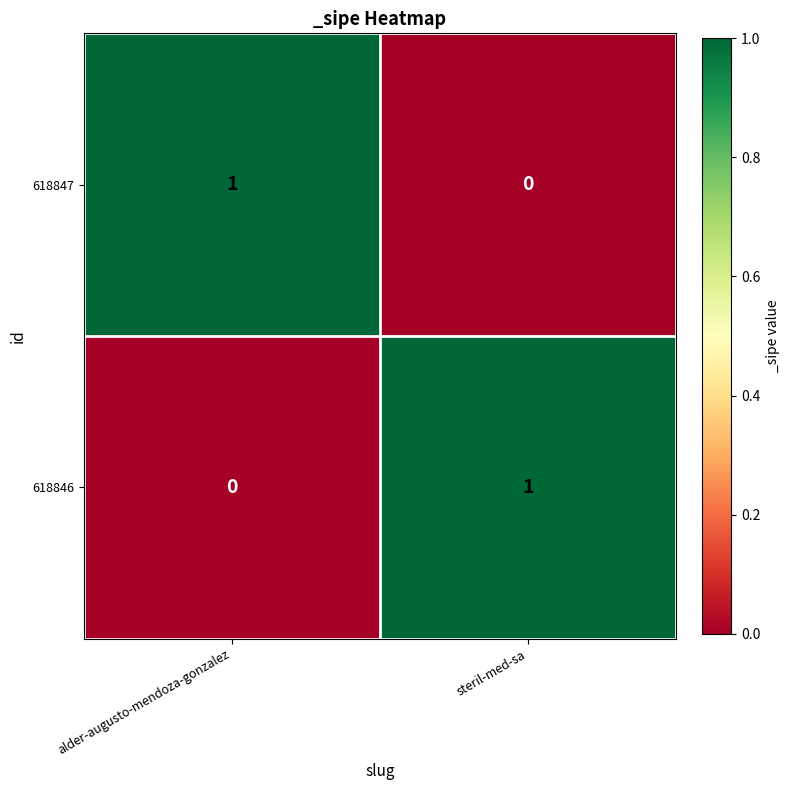

The 618846 series shows 1 at steril-med-sa. True or false?

True